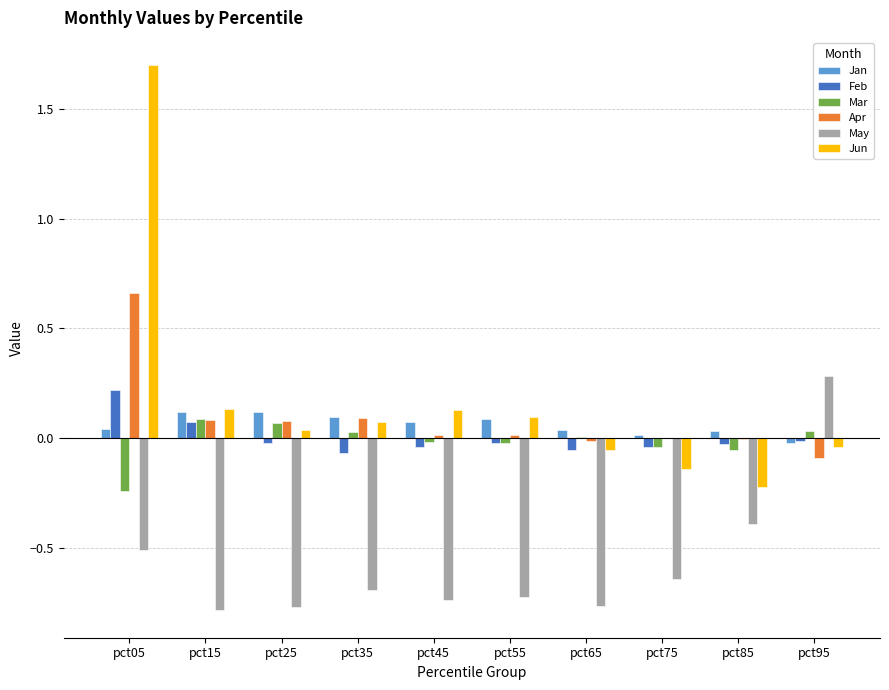

What is the sum of all May values?

-5.7